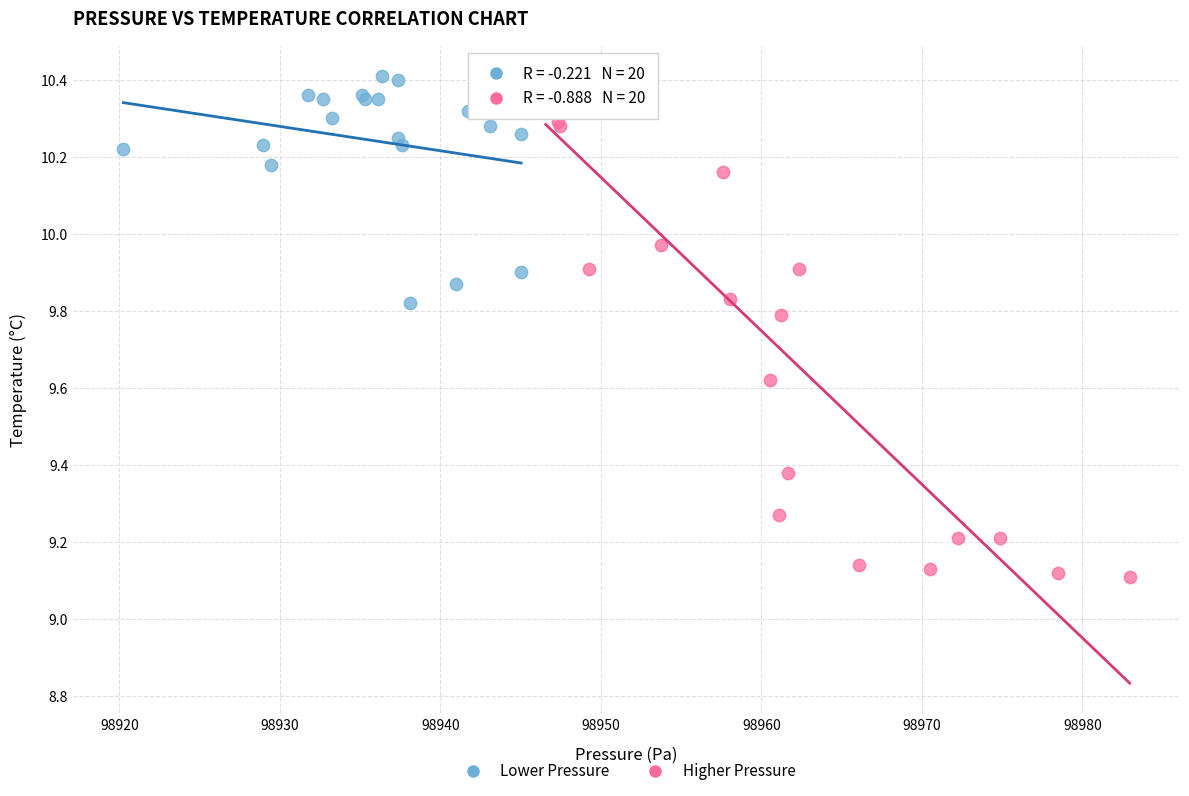

Which series reaches the minimum Y coordinate?

Higher Pressure